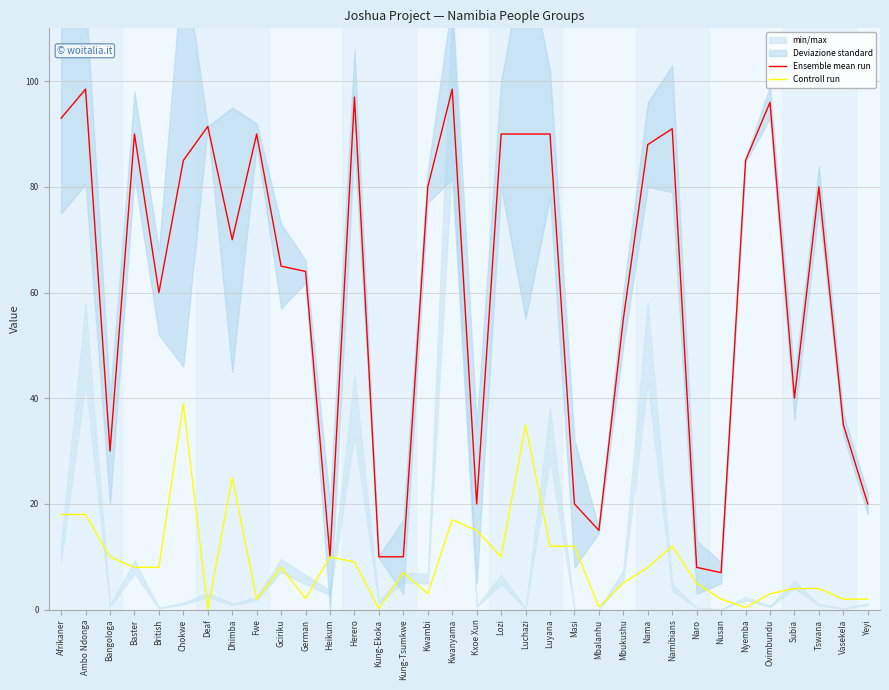

What is the sum of the Ensemble mean run values at Bangologa and Namibians?

121.0